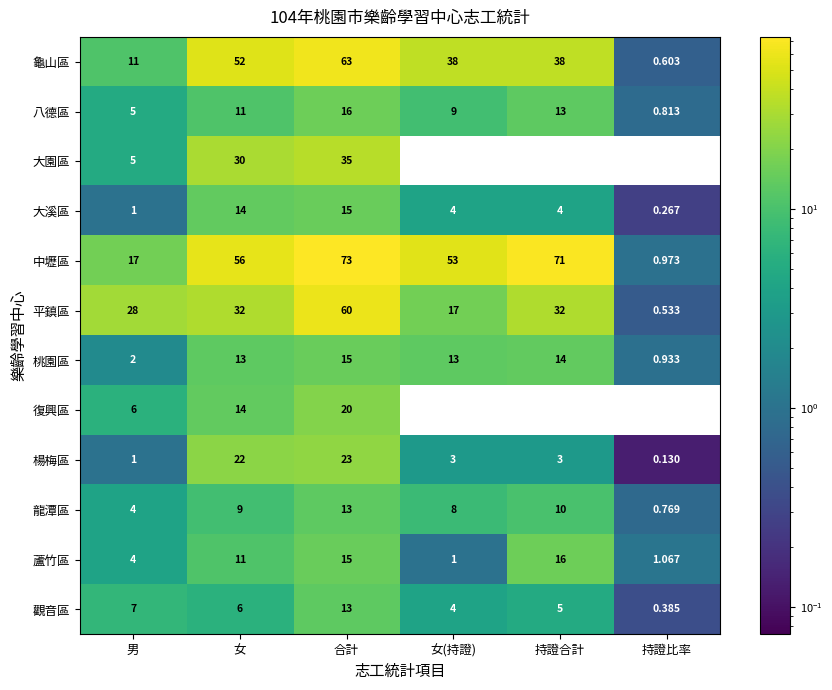

Rank the categories by 龍潭區 value from highest to lowest.

合計, 持證合計, 女, 女(持證), 男, 持證比率